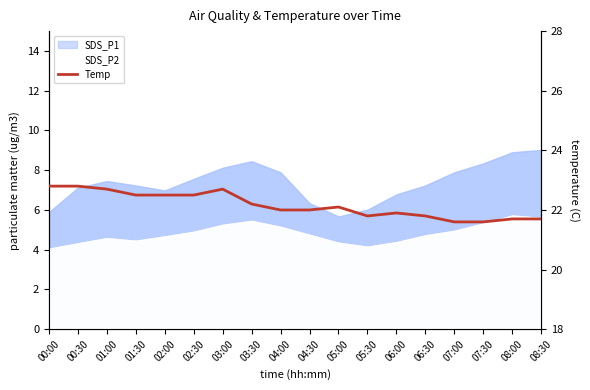

What position from the right is 01:00?

16